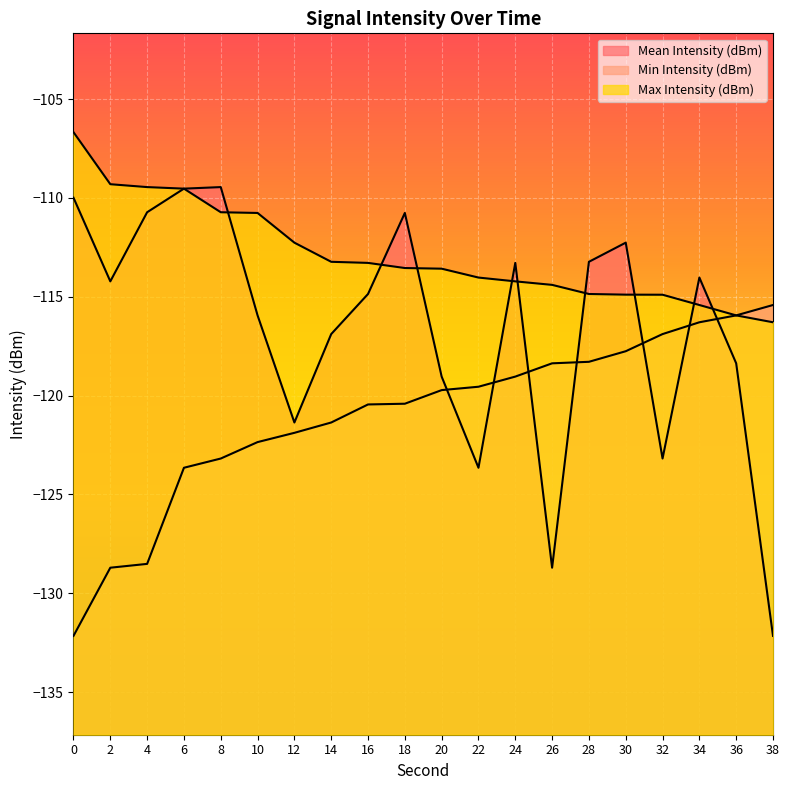

Between 36 and 34, which is larger?

34